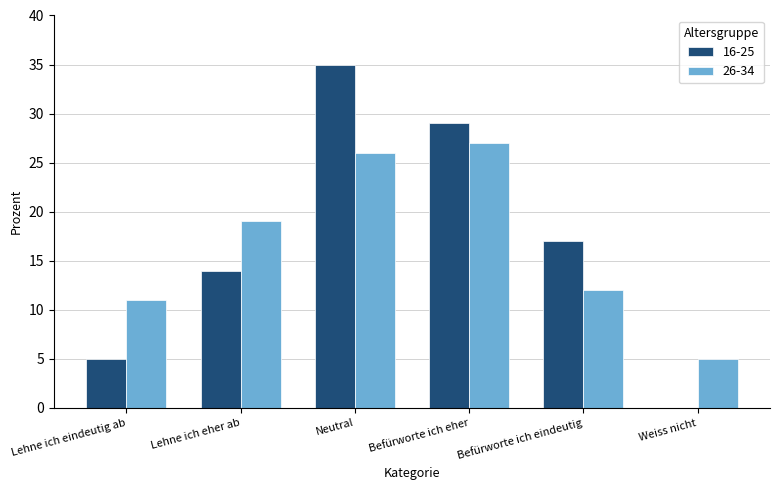

Which category has the highest value in the 26-34 series?

Befürworte ich eher